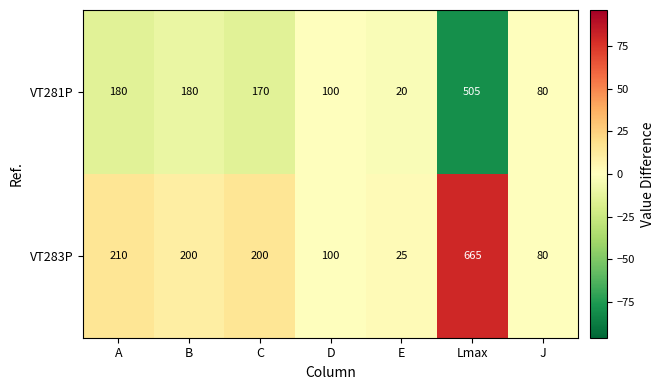

At which label does VT283P first exceed 200?

A